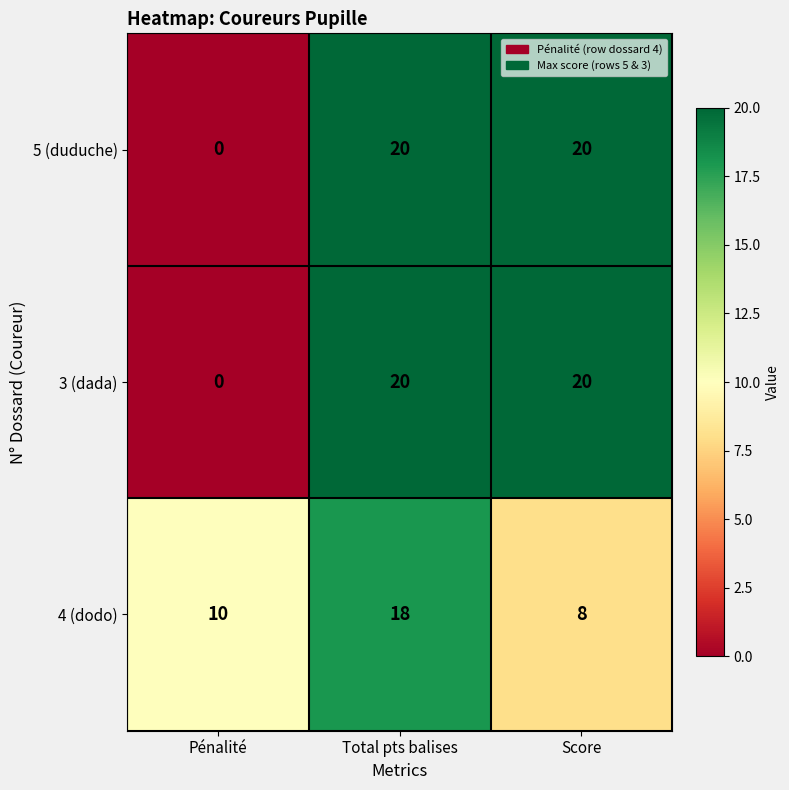

Count the number of categories in the chart.

3